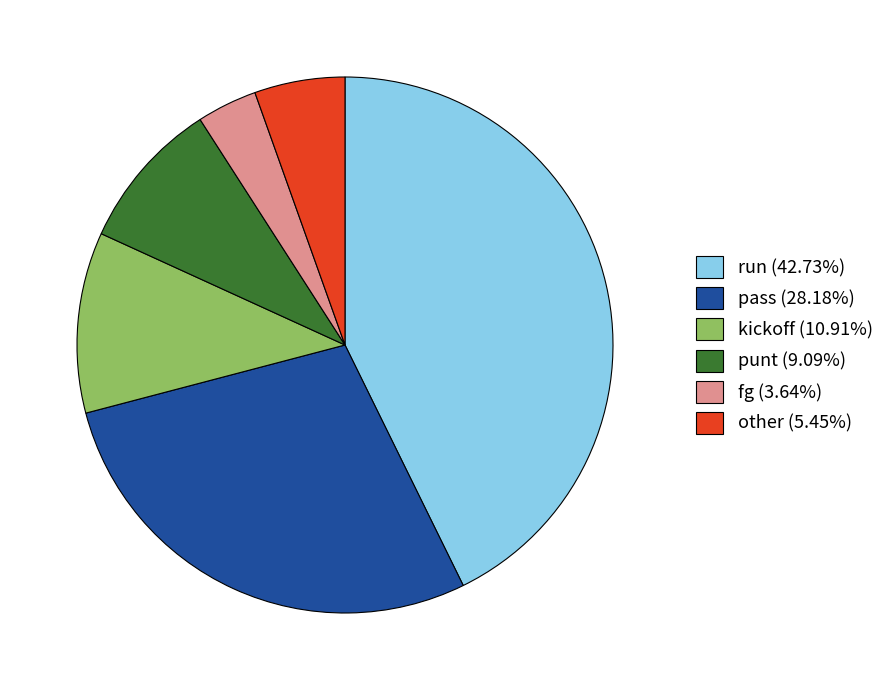

Is there a majority slice in this chart?

No